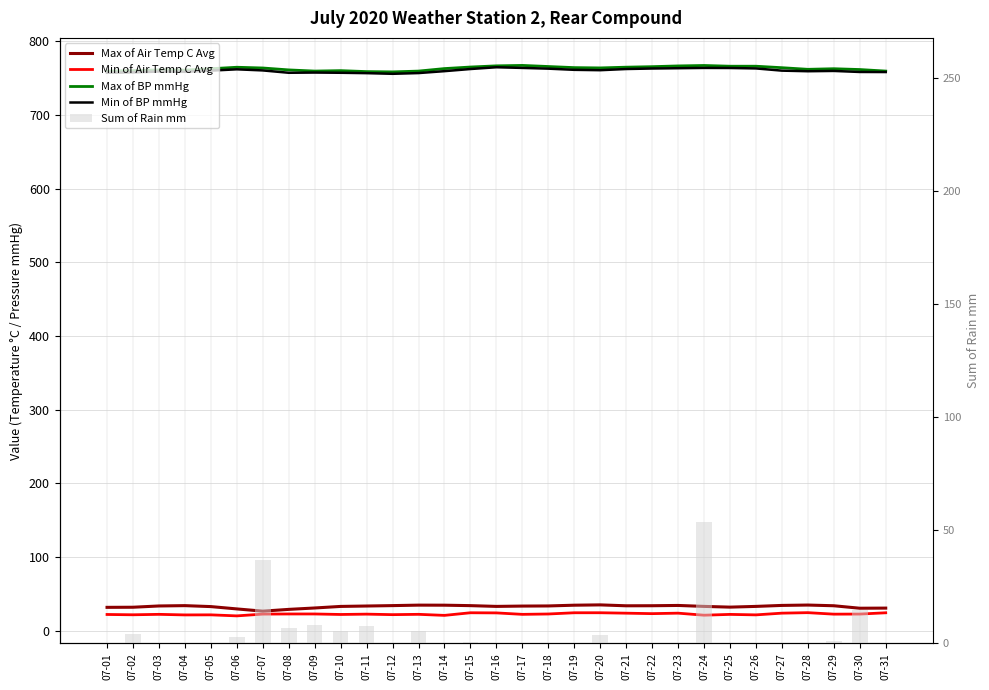

True or false: Sum of Rain mm has a value of -20.4 at 07-23.

False